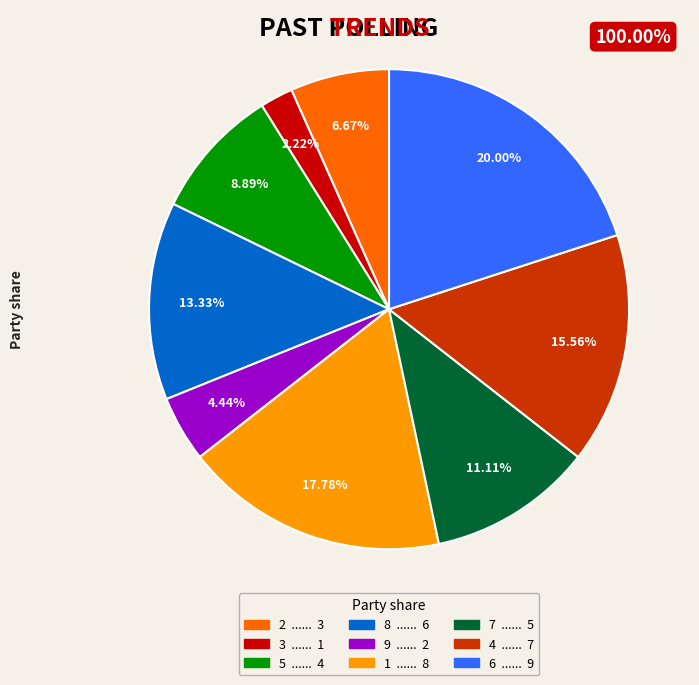

The 9 slice represents 4% of the pie. True or false?

True